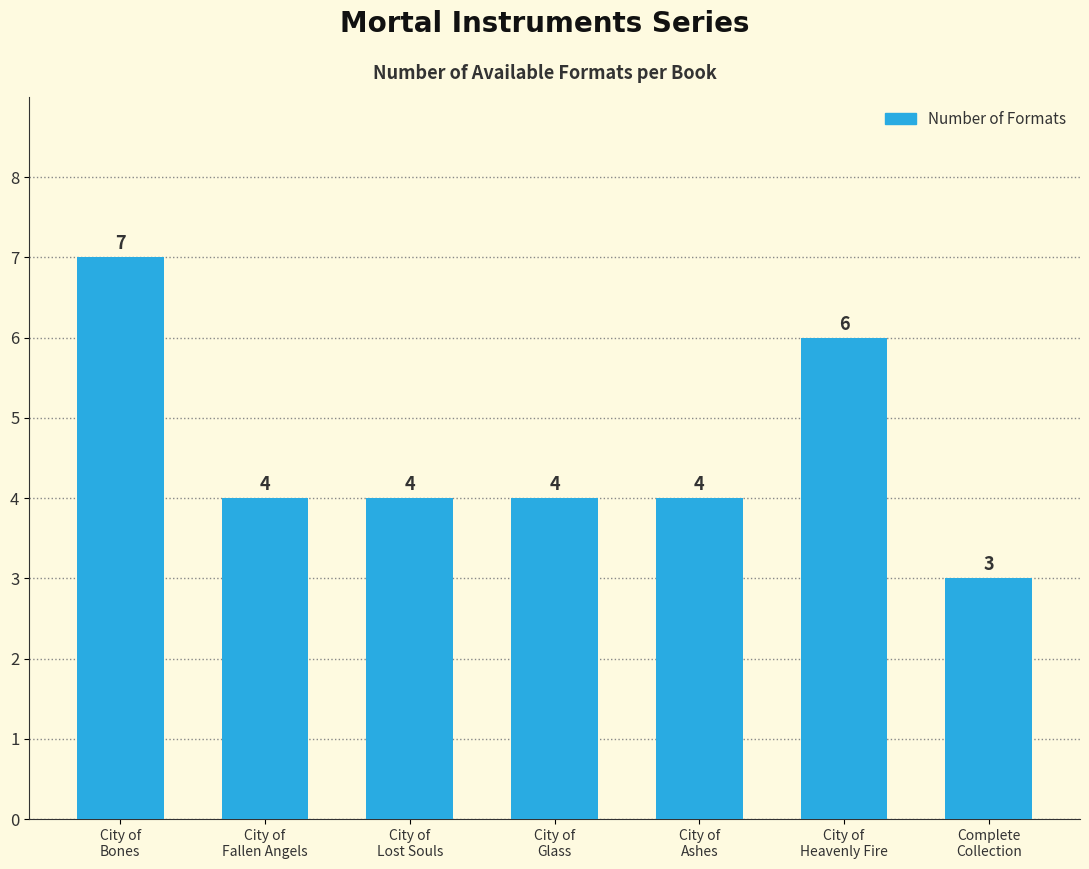

What is the difference between the second highest and second lowest values?

2